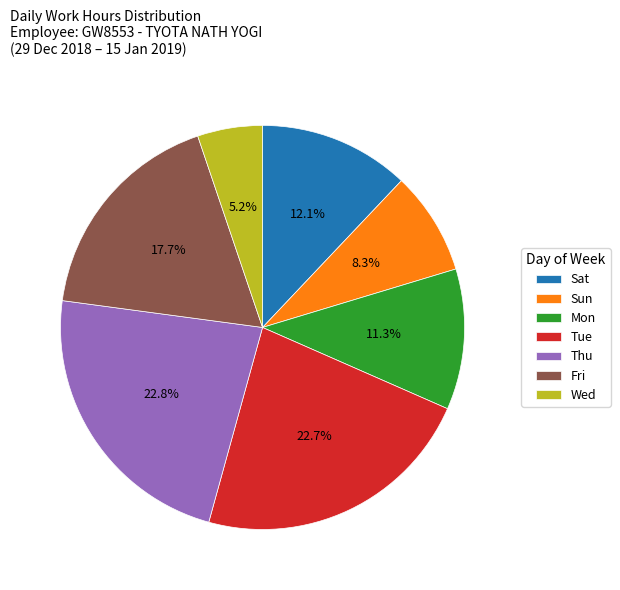

Which has a higher value, Mon or Wed?

Mon